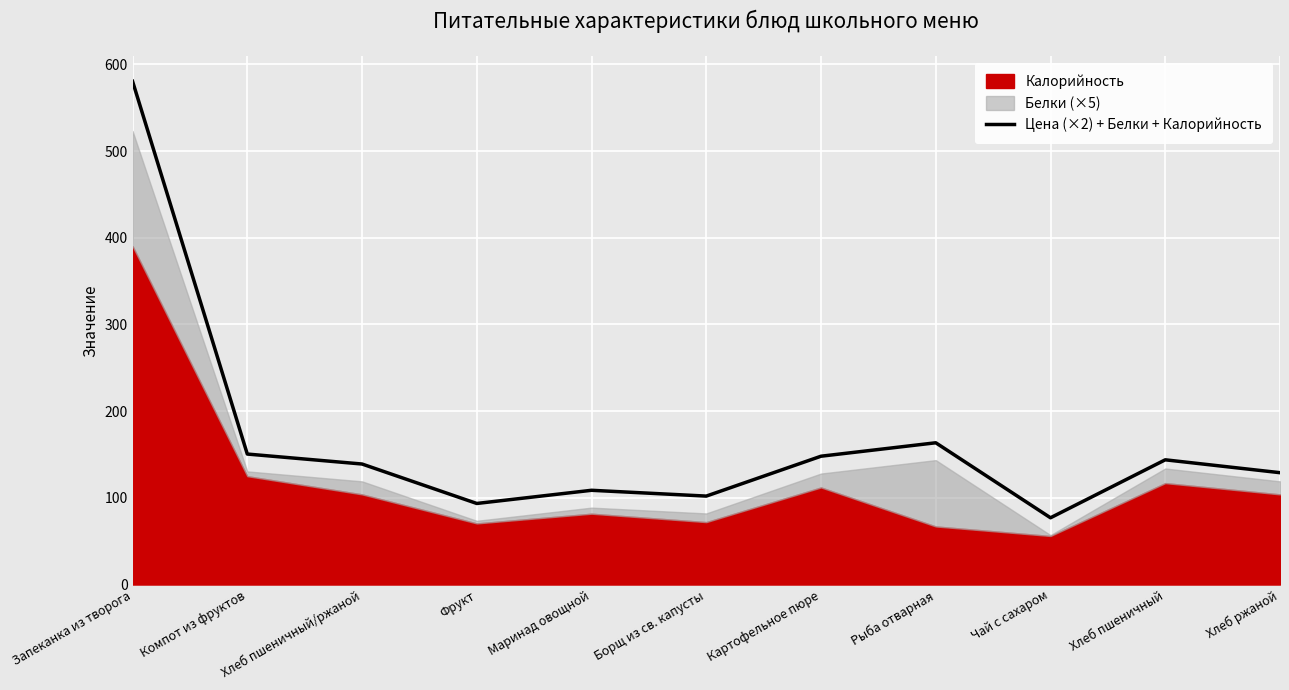

The value at Рыба отварная is 163.5. True or false?

True